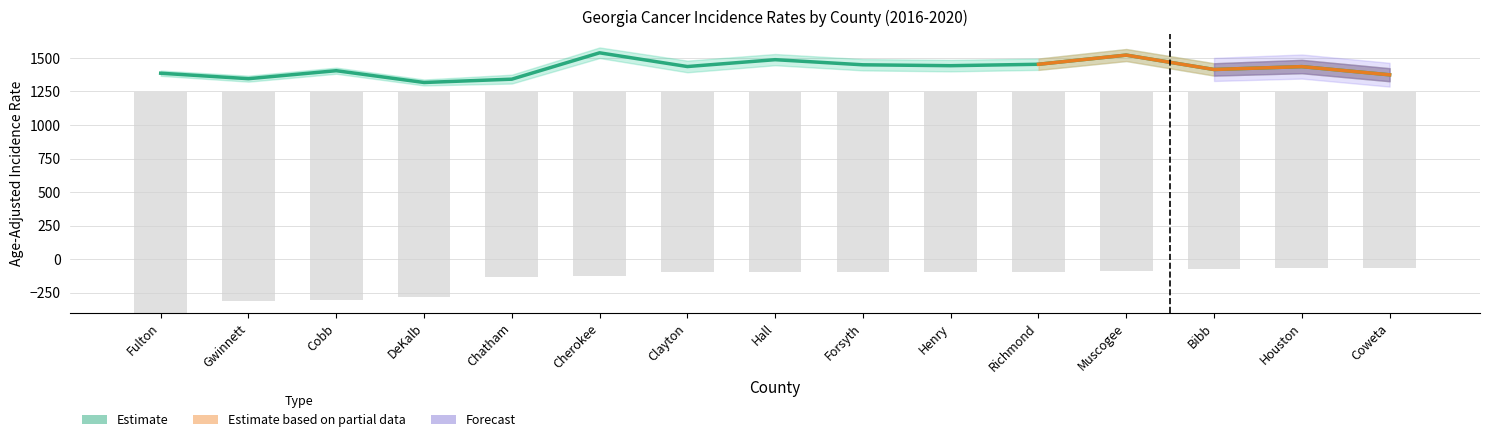

What is the average value of the Age-Adjusted Rate series?

1422.7